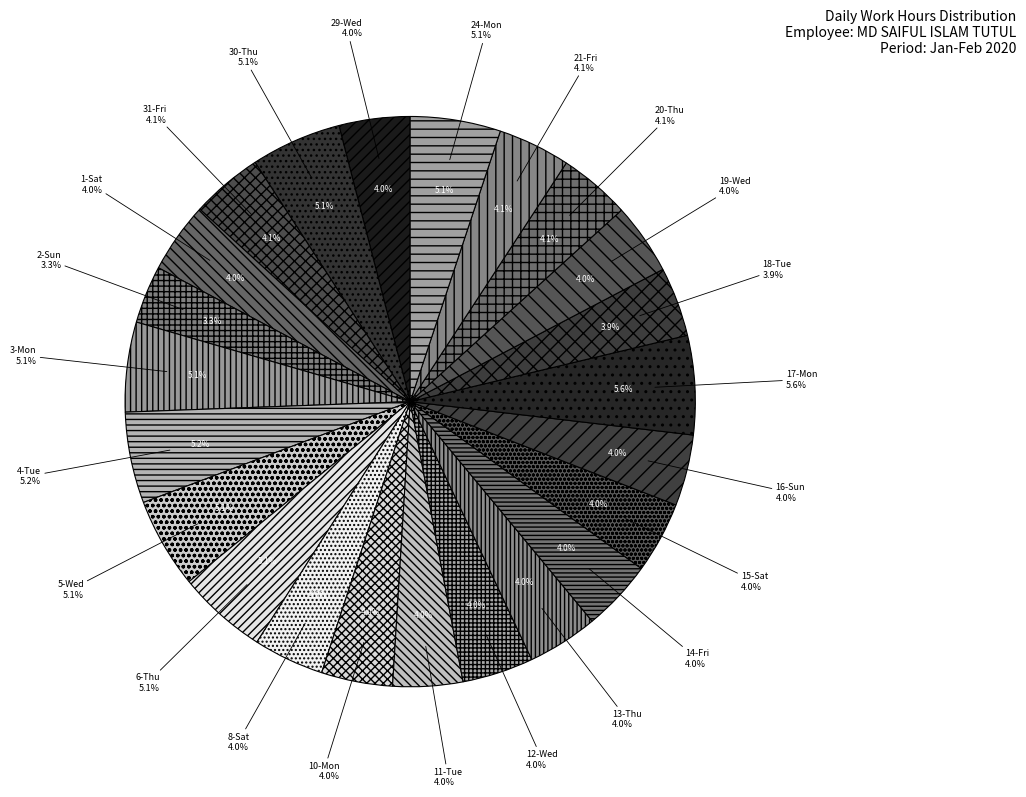

How many slices are in this pie chart?

23